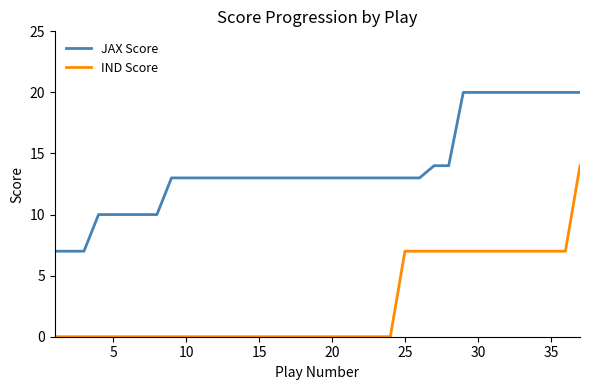

List the series in order of their overall mean, lowest first.

IND Score, JAX Score